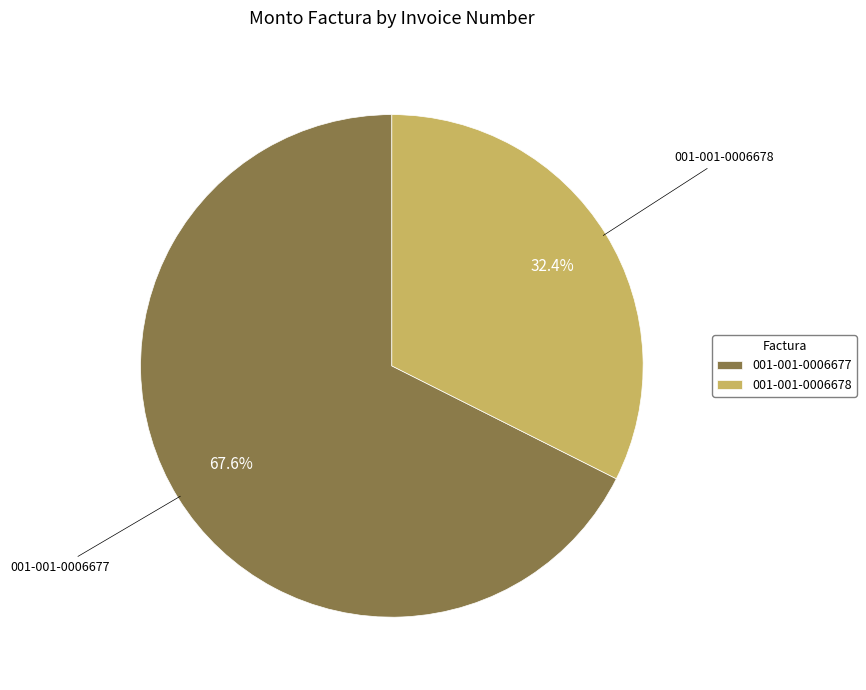

Which category accounts for the majority?

001-001-0006677